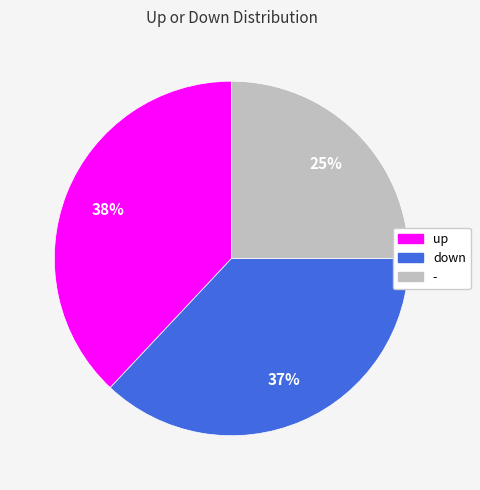

Rank the categories by value from lowest to highest.

-, down, up